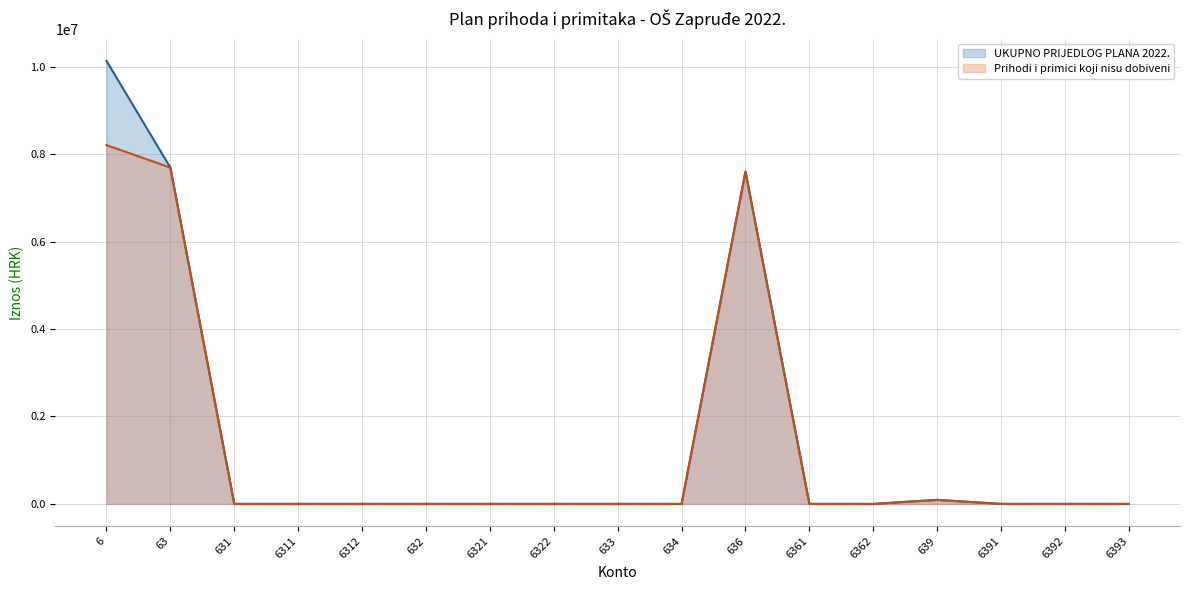

Where is UKUPNO PRIJEDLOG PLANA 2022. nearest to the value 5067000?

636